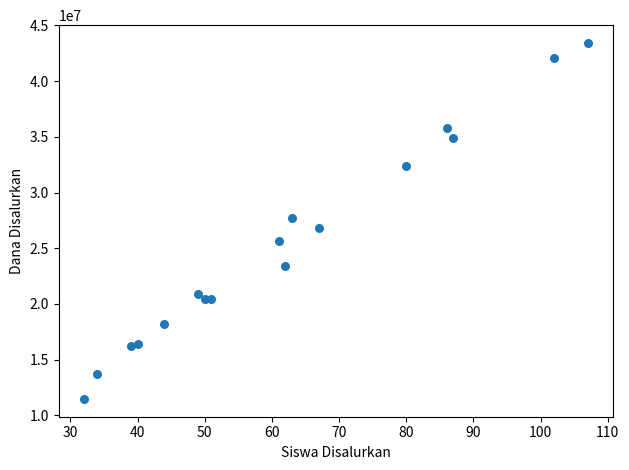

What is the range of X values (max minus min)?

75